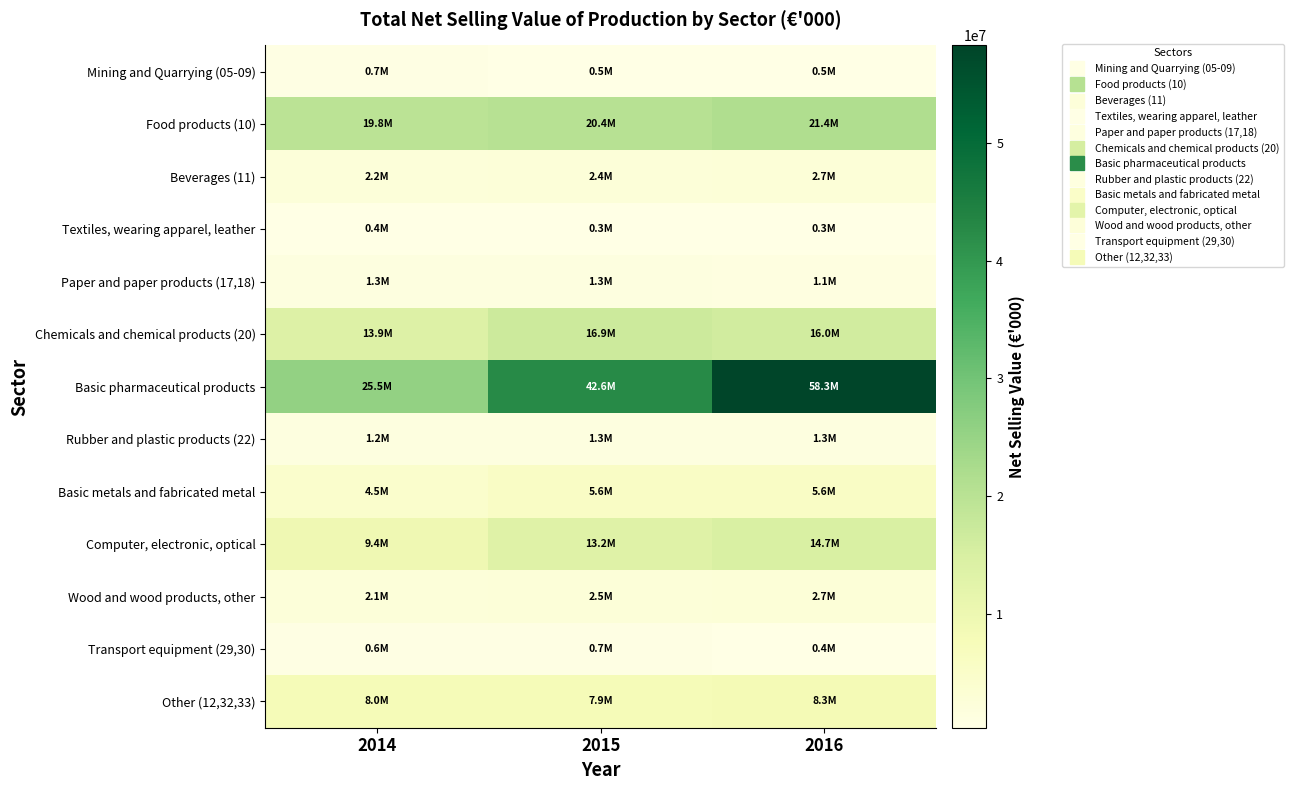

Reading left to right, what are all the values shown in this chart?

Mining and Quarrying (05-09): 2014=655105	2015=534456	2016=532843
Food products (10): 2014=19786635	2015=20447922	2016=21407671
Beverages (11): 2014=2246280	2015=2369142	2016=2669451
Textiles, wearing apparel, leather: 2014=397428	2015=309130	2016=322647
Paper and paper products (17,18): 2014=1251655	2015=1279603	2016=1116390
Chemicals and chemical products (20): 2014=13870564	2015=16884486	2016=16042296
Basic pharmaceutical products: 2014=25511426	2015=42615325	2016=58301504
Rubber and plastic products (22): 2014=1235222	2015=1276470	2016=1287327
Basic metals and fabricated metal: 2014=4456290	2015=5594209	2016=5582301
Computer, electronic, optical: 2014=9371444	2015=13247614	2016=14651745
Wood and wood products, other: 2014=2136054	2015=2474442	2016=2733209
Transport equipment (29,30): 2014=602120	2015=656778	2016=399688
Other (12,32,33): 2014=7993419	2015=7938300	2016=8251607